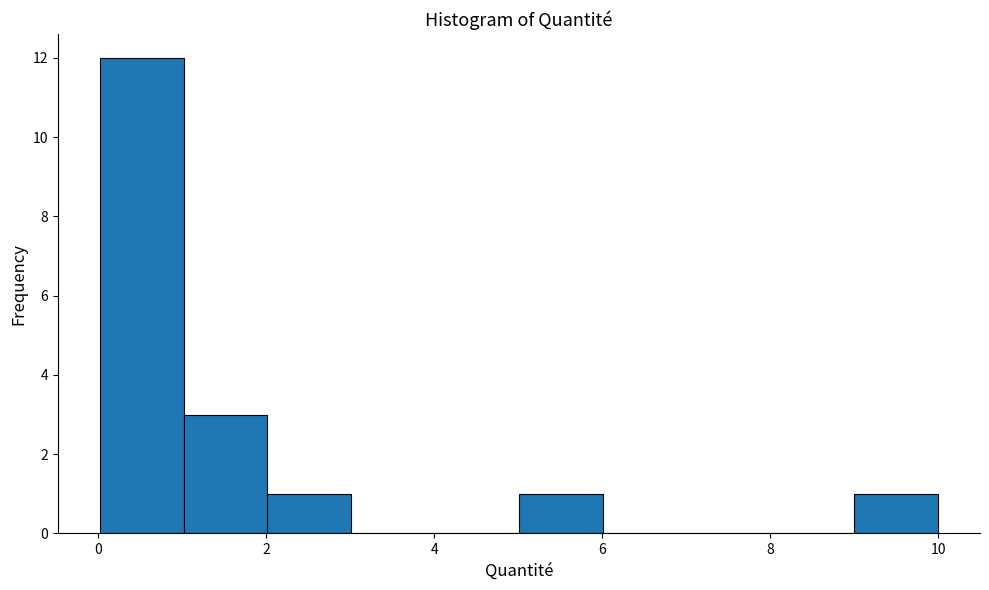

Reading left to right, transcribe this chart: for each bar, give the range it covers on the x-axis and its height. Neither the bar edges nor the heights are printed on the chart, so give them approximately, as read against the axes.

0 to 1: 12
1 to 2: 3
2 to 3: 1
3 to 4: 0
4 to 5: 0
5 to 6: 1
6 to 7: 0
7 to 8: 0
8 to 9: 0
9 to 10: 1